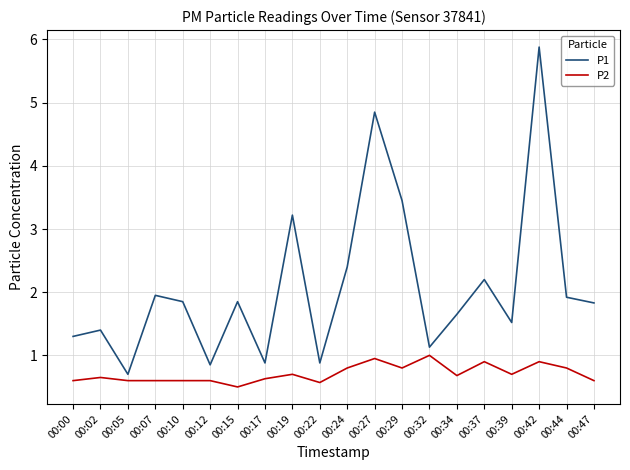

At which label does P1 first exceed 1?

00:00